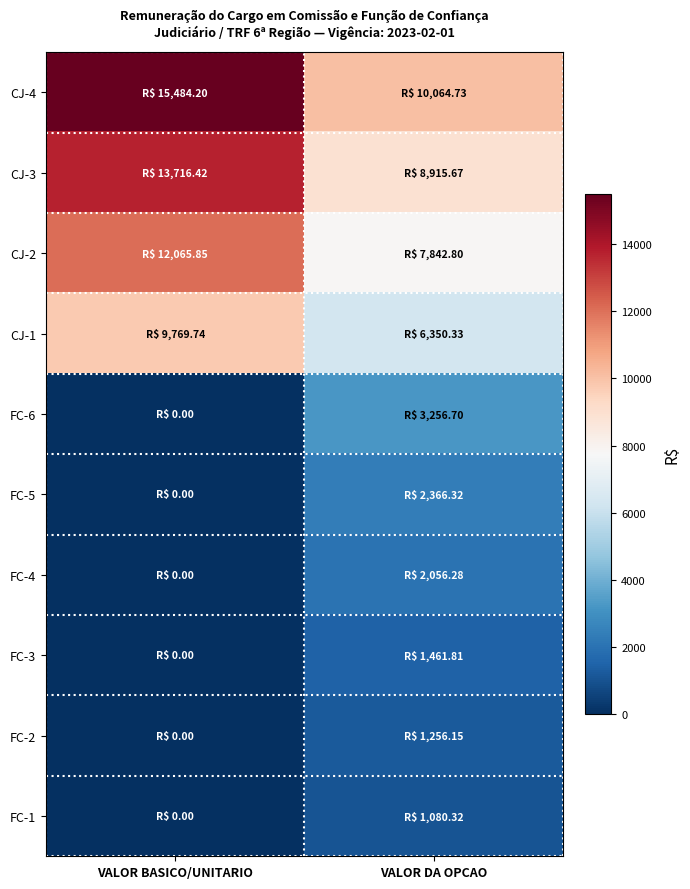

At how many categories does at least one series exceed 2152?

2